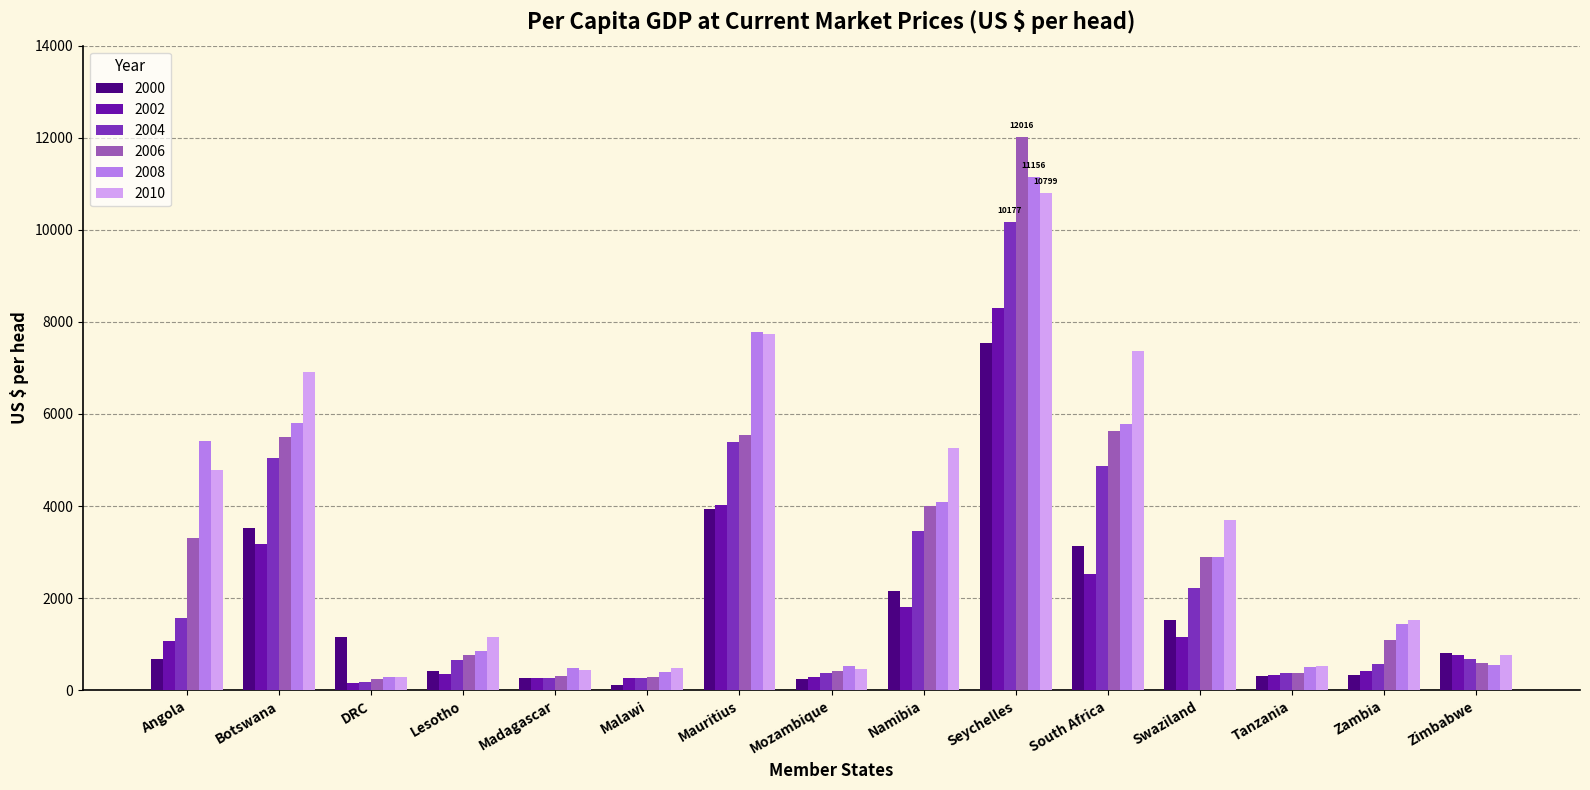

Read the 2010 value at Seychelles.

10799.0